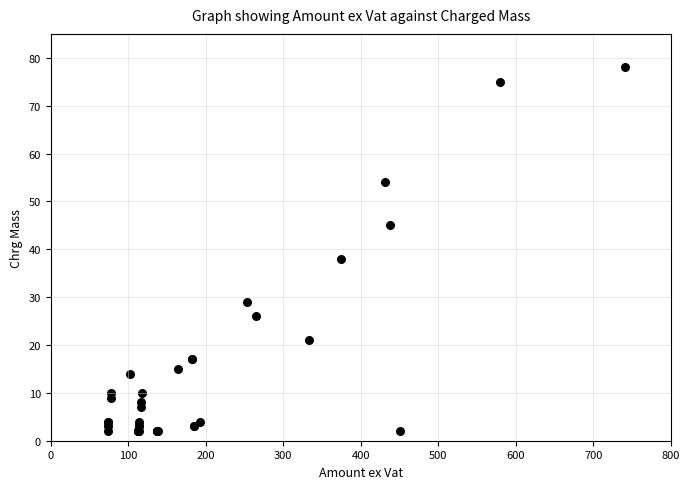

What Y value in the scatter plot is closest to 40?

38